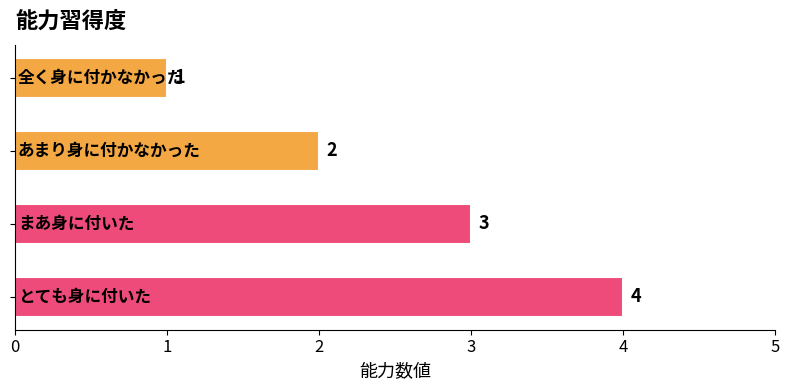

What is the value of the 2nd bar from the top?

2